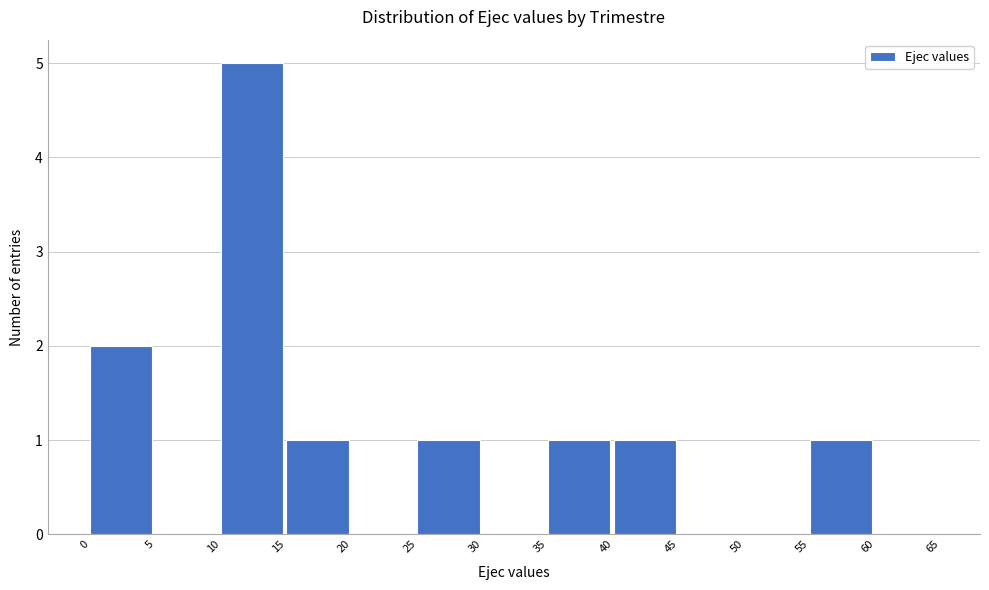

What is the height of the bar covering 10 to 15 on the x-axis? The values are not printed on the chart, so give them approximately, as read against the axis.

5